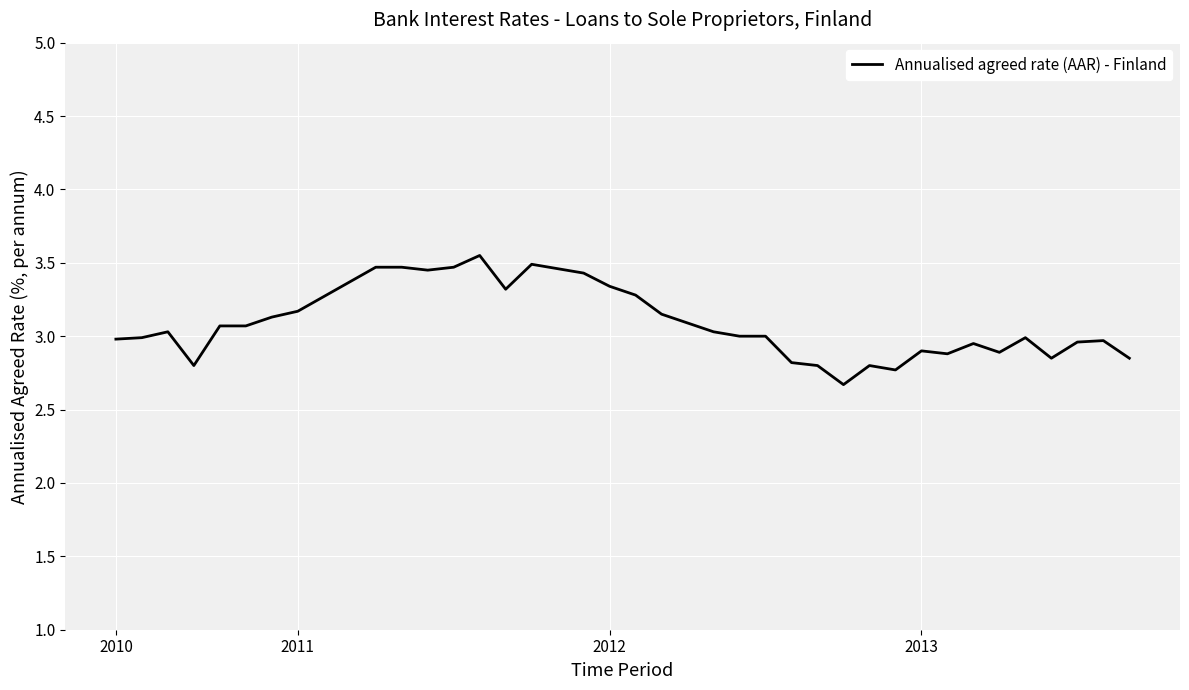

What is the smallest value displayed?

2.7